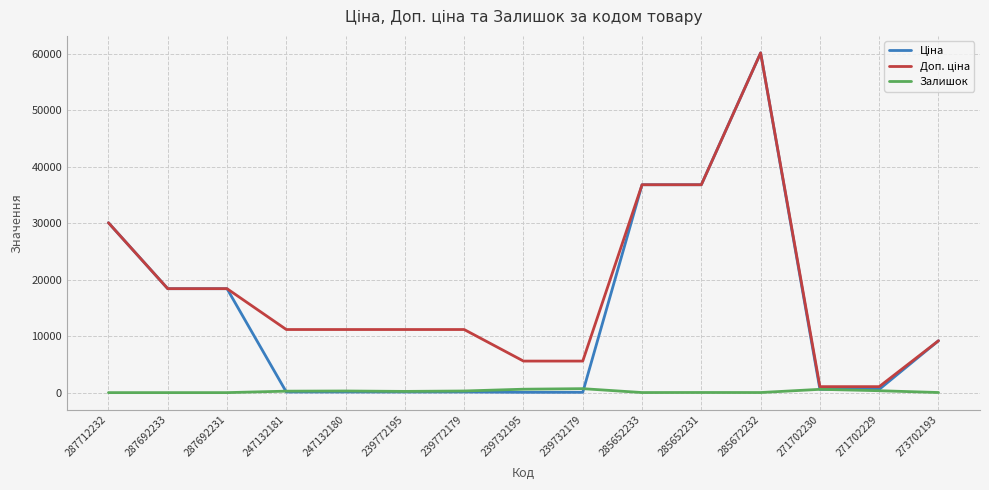

What is the spread (max minus min) of values at 247132180?

11070.2